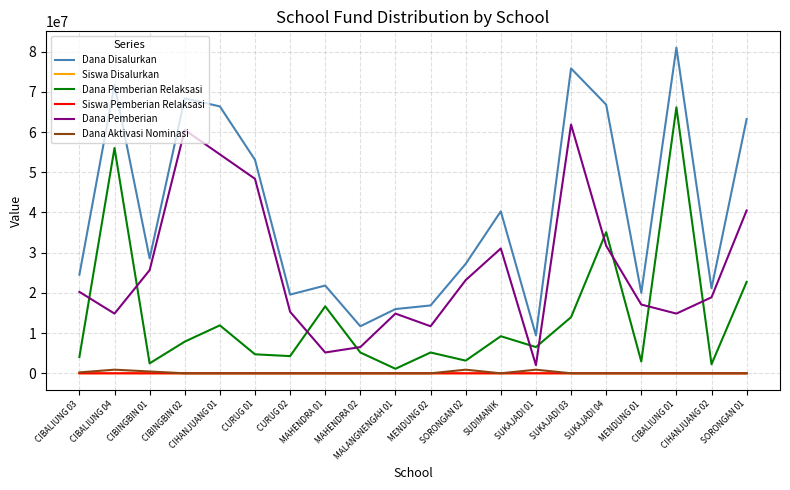

Which series has the largest range (max minus min)?

Dana Disalurkan